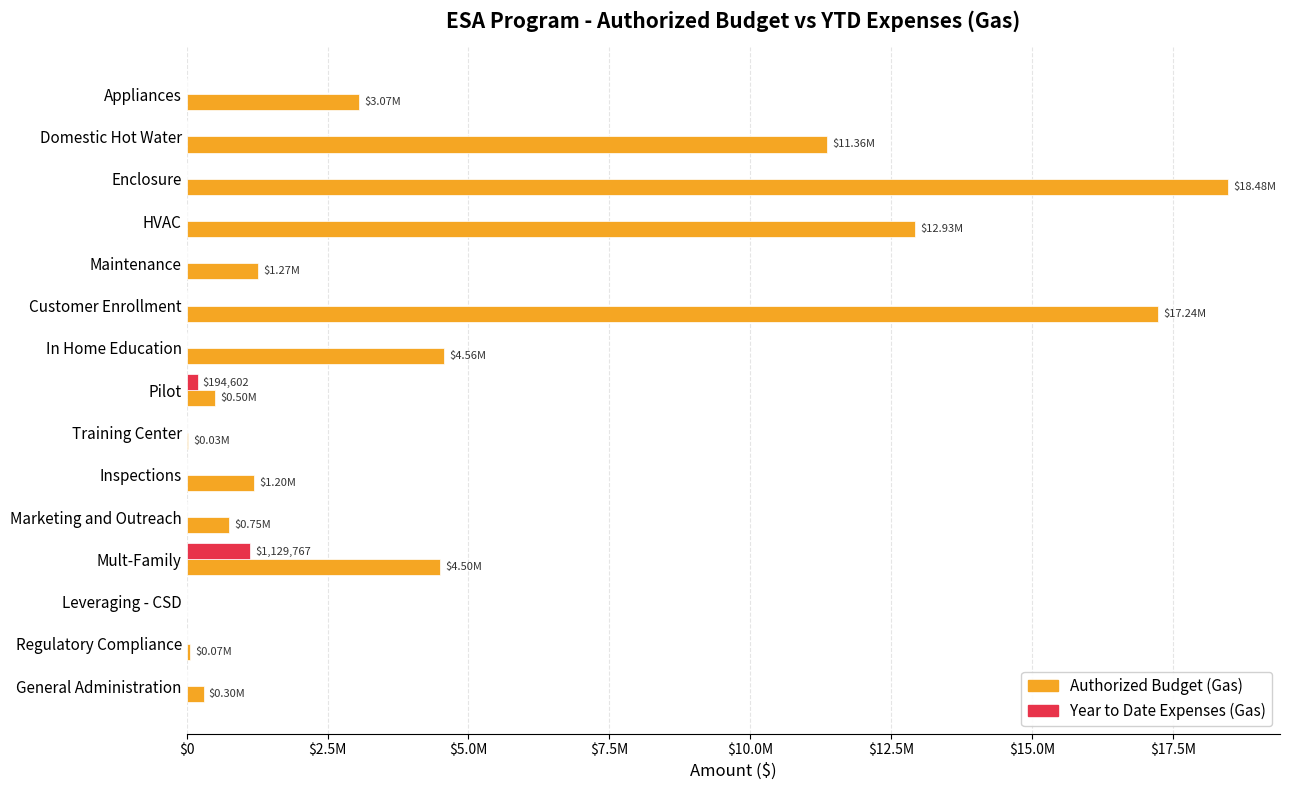

What is the value of the Authorized Budget (Gas) bar at the 2nd from the left?

11364660.2